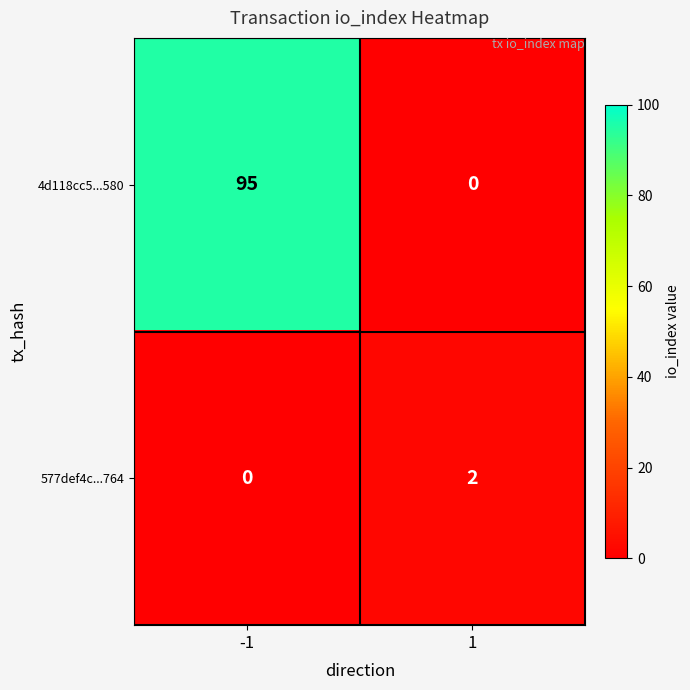

What is the maximum value shown in the chart?

95